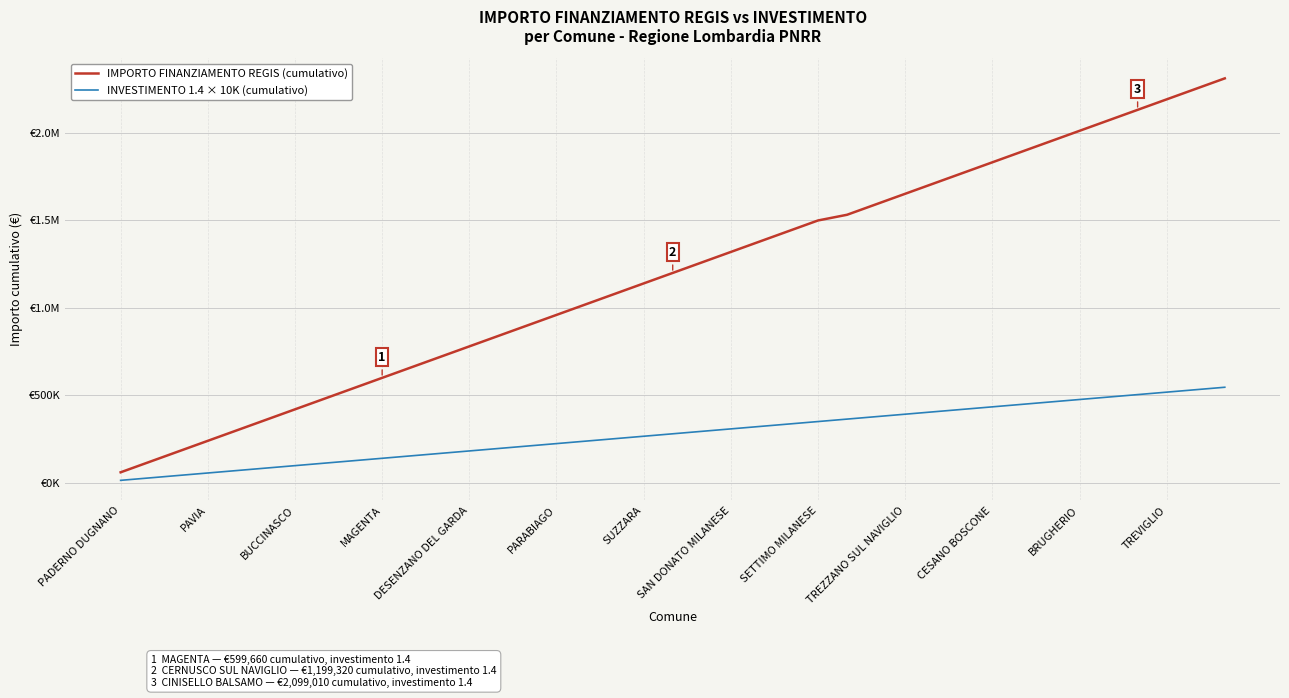

Does the chart have visible grid lines?

Yes